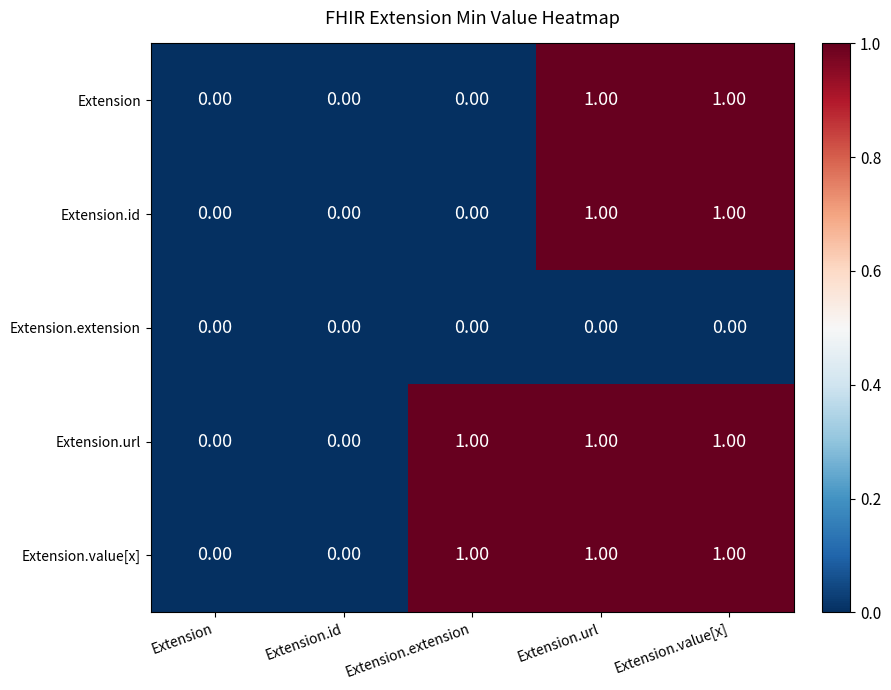

Is the value of Extension.value[x] at Extension.id greater than the value of Extension.url at Extension.extension?

No